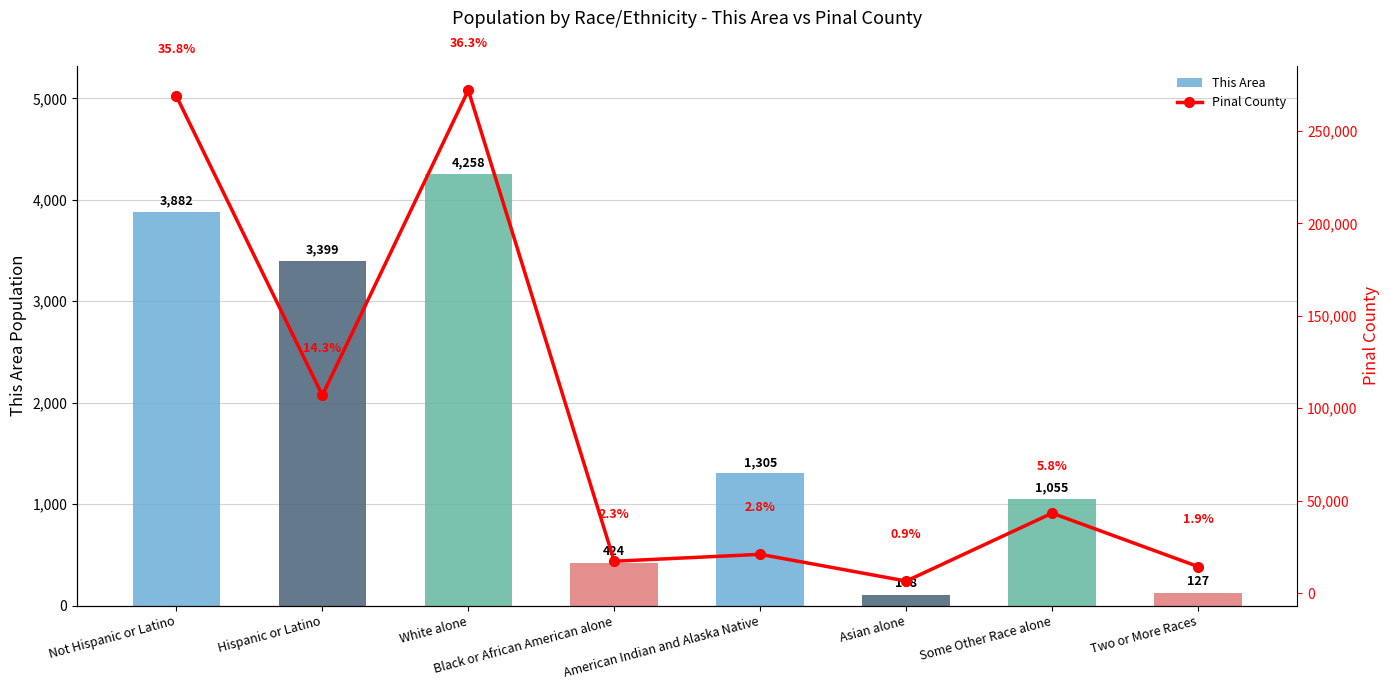

What are all the series names shown in the legend?

This Area, Pinal County